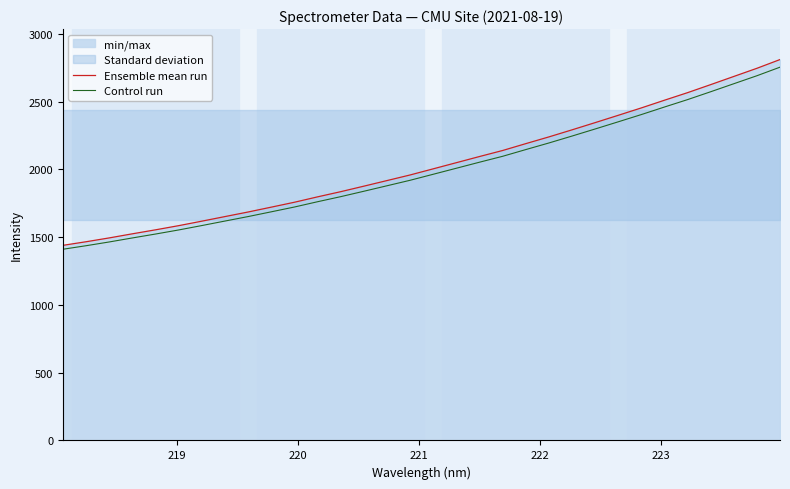

Rank the series by their average value, from lowest to highest.

Control run, Ensemble mean run